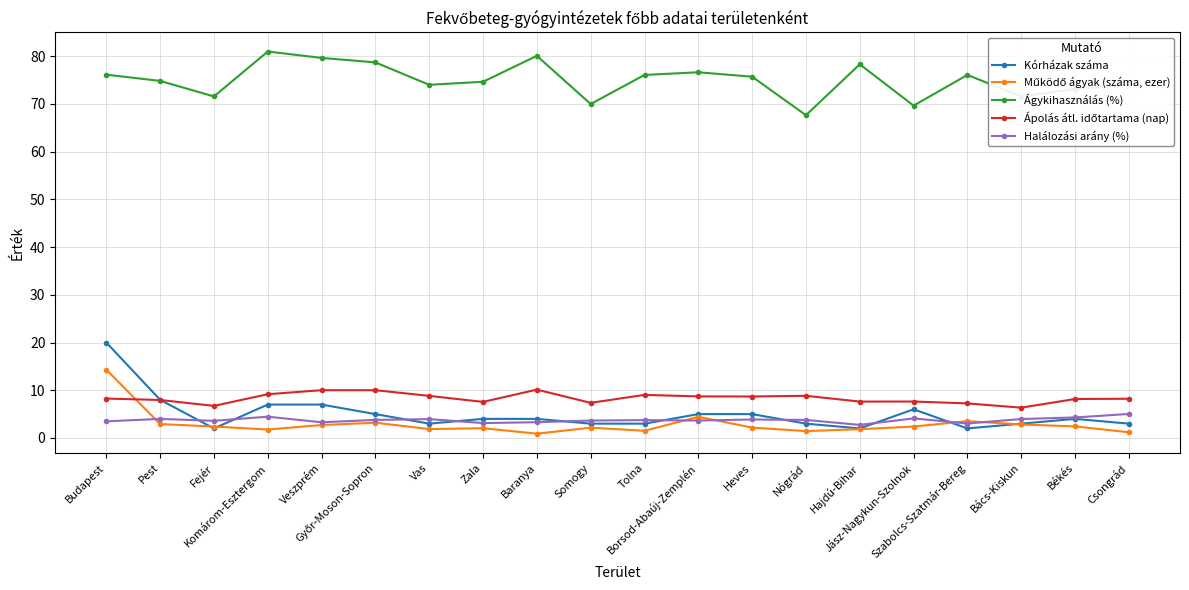

What is the sum of all Halálozási arány (%) values?

74.8